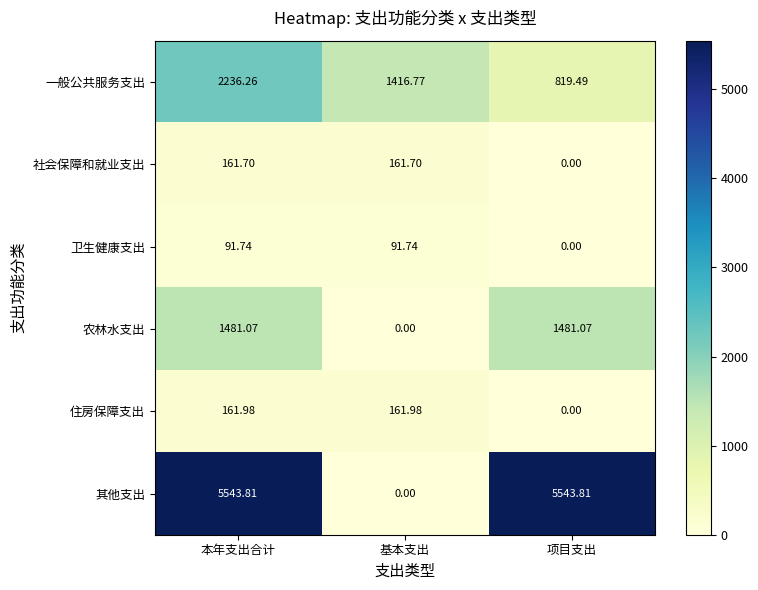

Rank the series at 本年支出合计 from lowest to highest value.

卫生健康支出, 社会保障和就业支出, 住房保障支出, 农林水支出, 一般公共服务支出, 其他支出